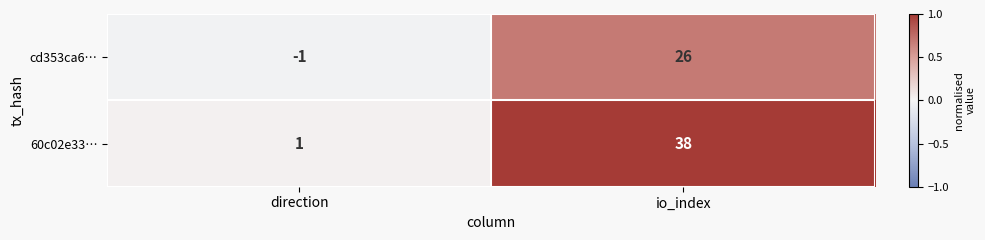

Which series has the largest total across all categories?

60c02e33…